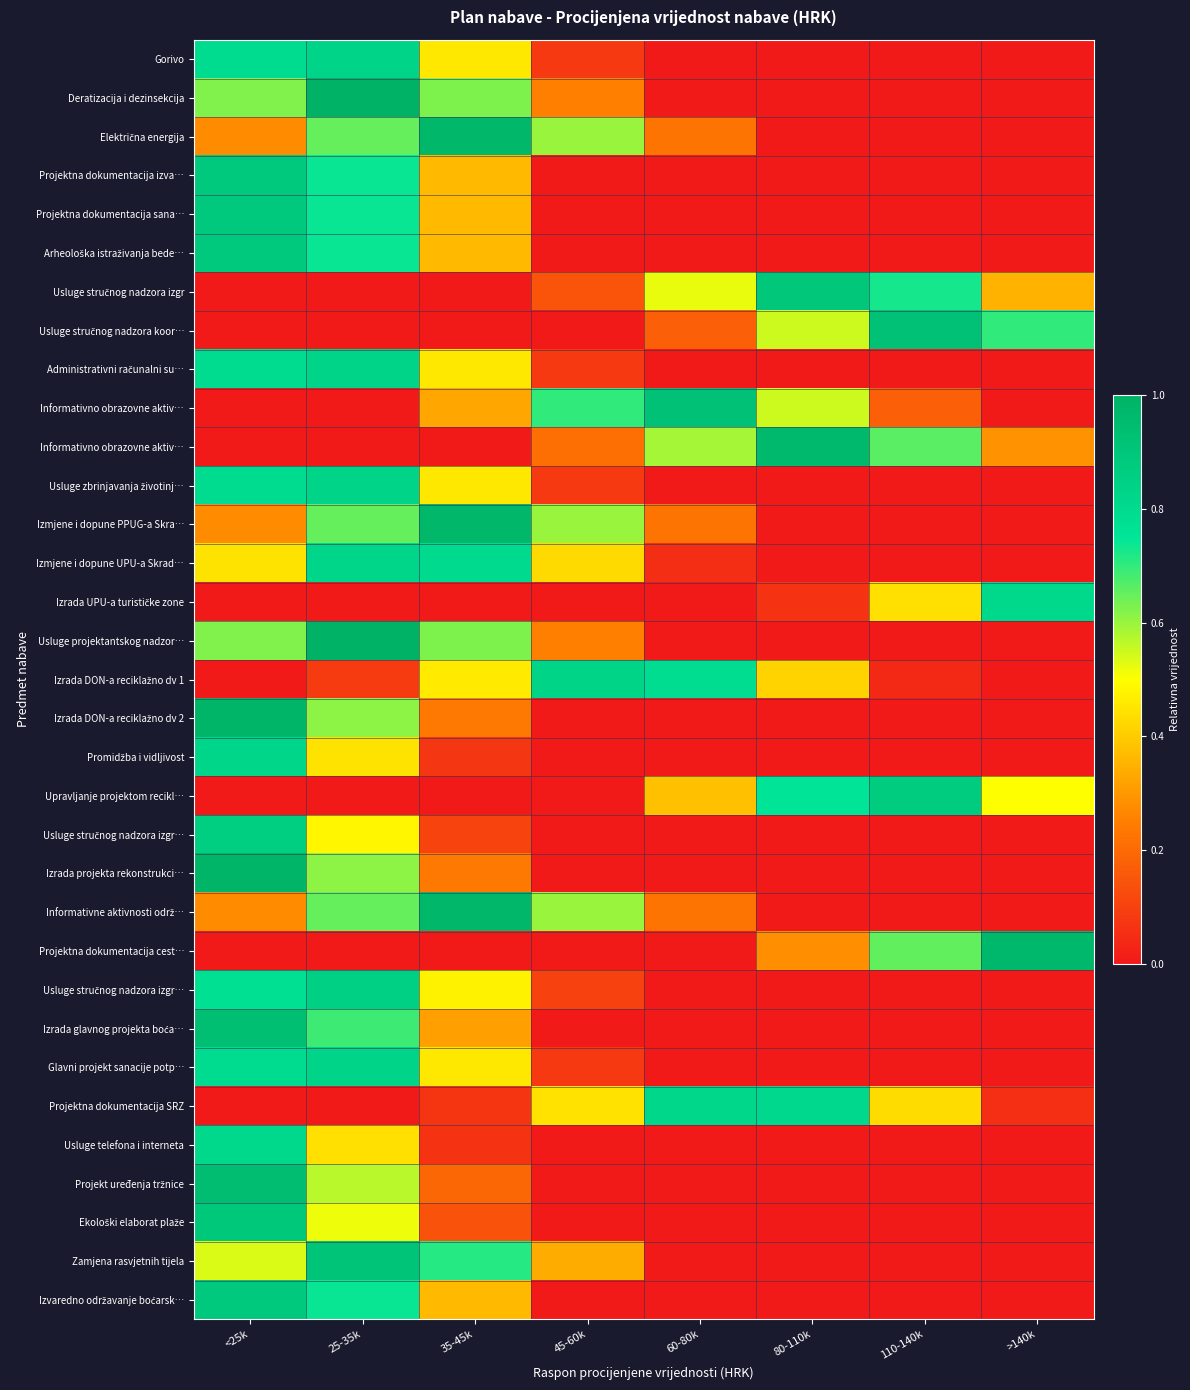

What is the spread (max minus min) of values at 60-80k?

0.9